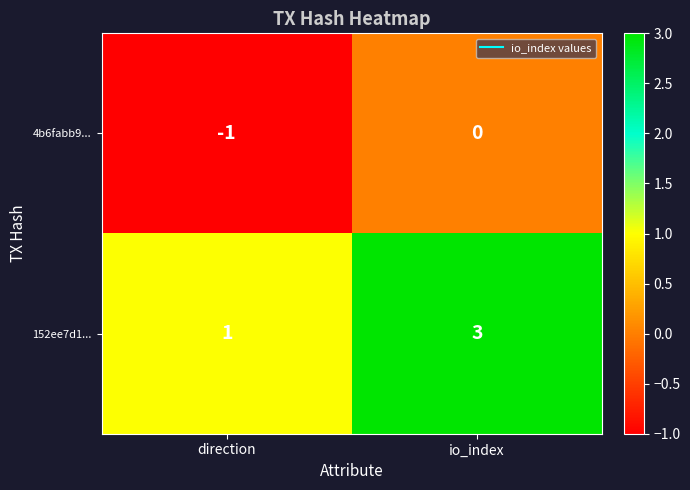

Reading left to right, transcribe all the data shown in this chart.

4b6fabb9...: -1	0
152ee7d1...: 1	3